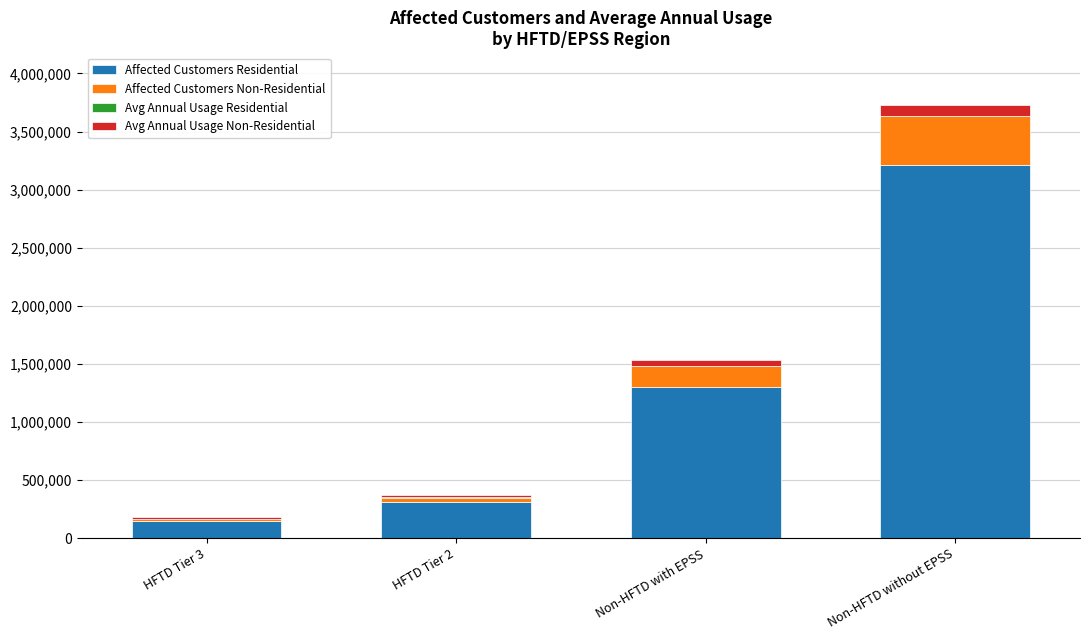

Does the chart contain stacked bars?

Yes